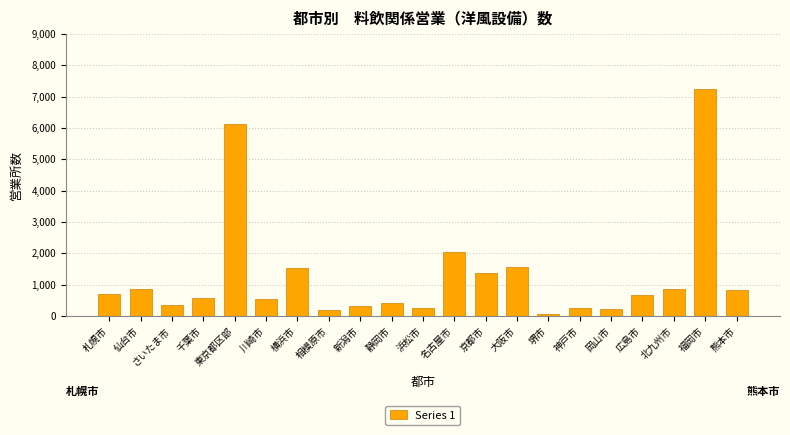

What is the difference between the maximum and second lowest values?

7054